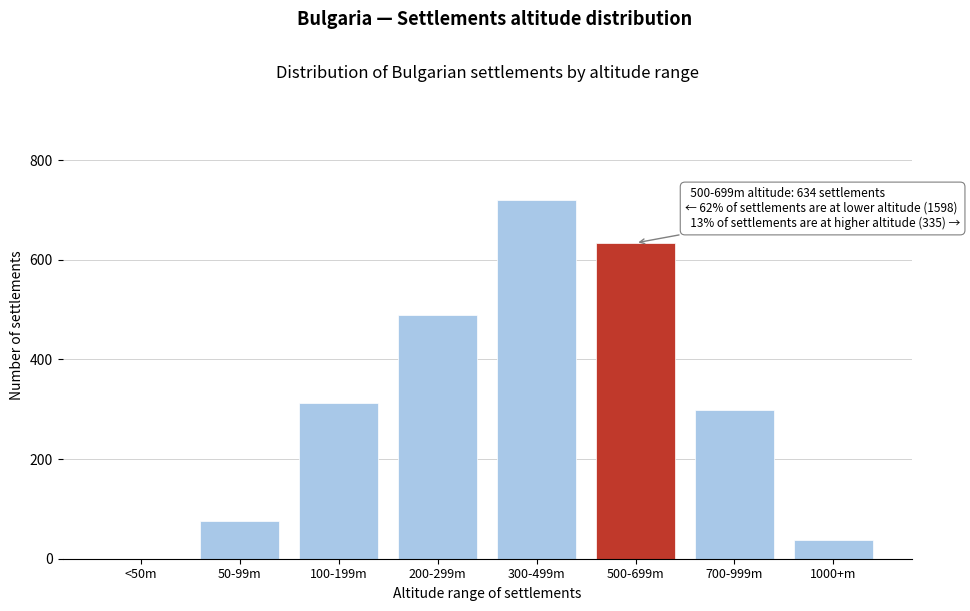

Reading left to right, transcribe all the data shown in this chart.

<50m=0	50-99m=76	100-199m=312	200-299m=489	300-499m=721	500-699m=634	700-999m=298	1000+m=37